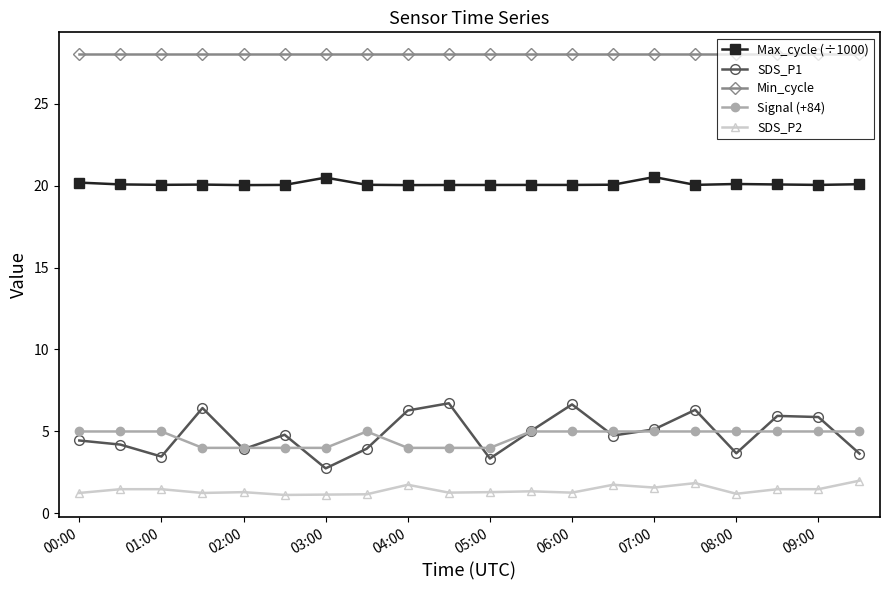

What is the value of the Signal (+84) point at the 14th from the left?

5.0